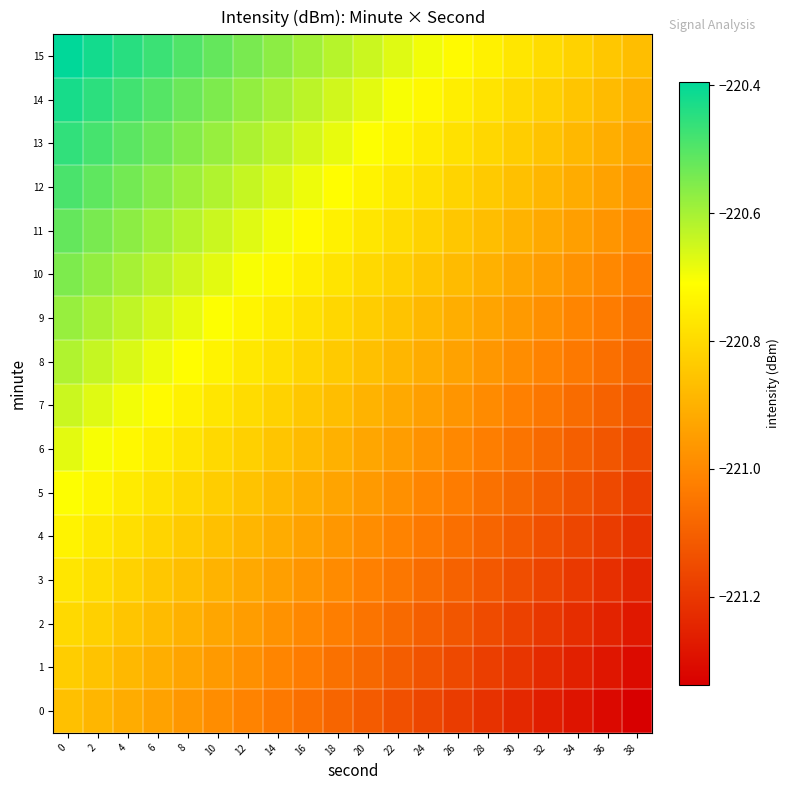

How many series are shown in this chart?

16